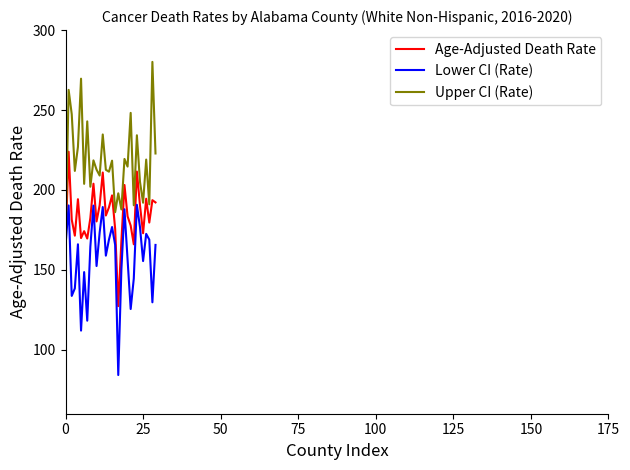

What is the minimum value for Upper CI (Rate)?

168.6